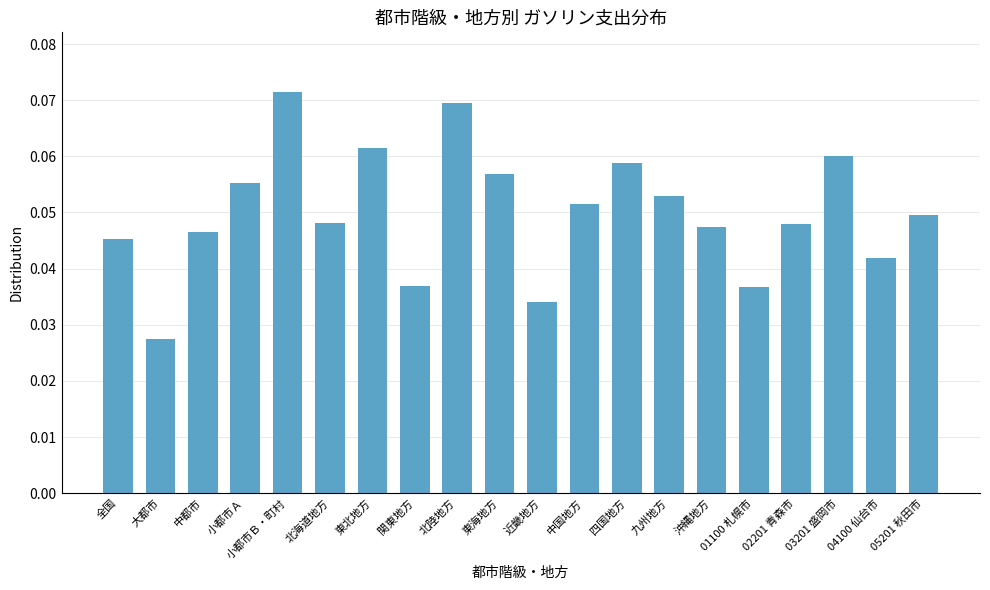

What position from the left is 東北地方?

7